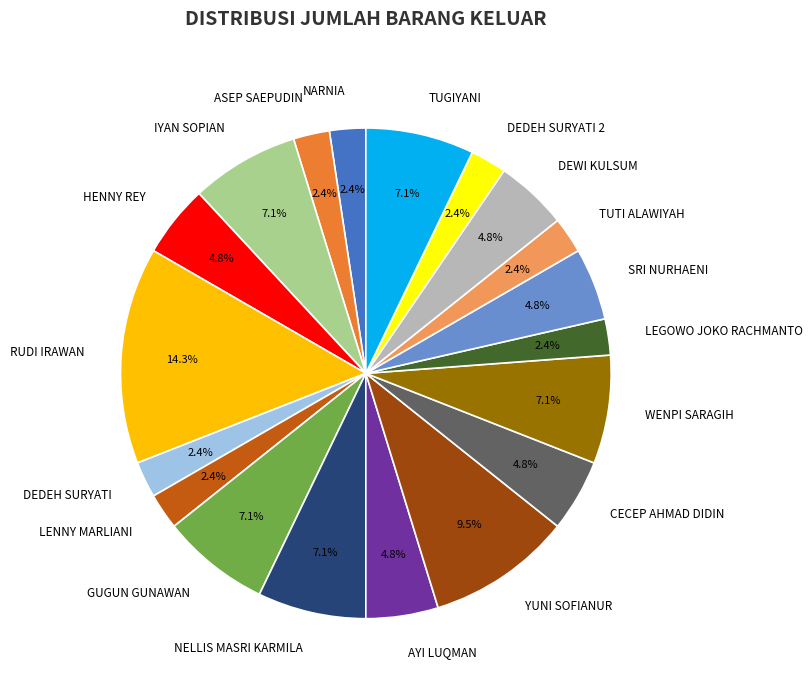

To the nearest percent, what percentage of the pie is TUGIYANI?

7%